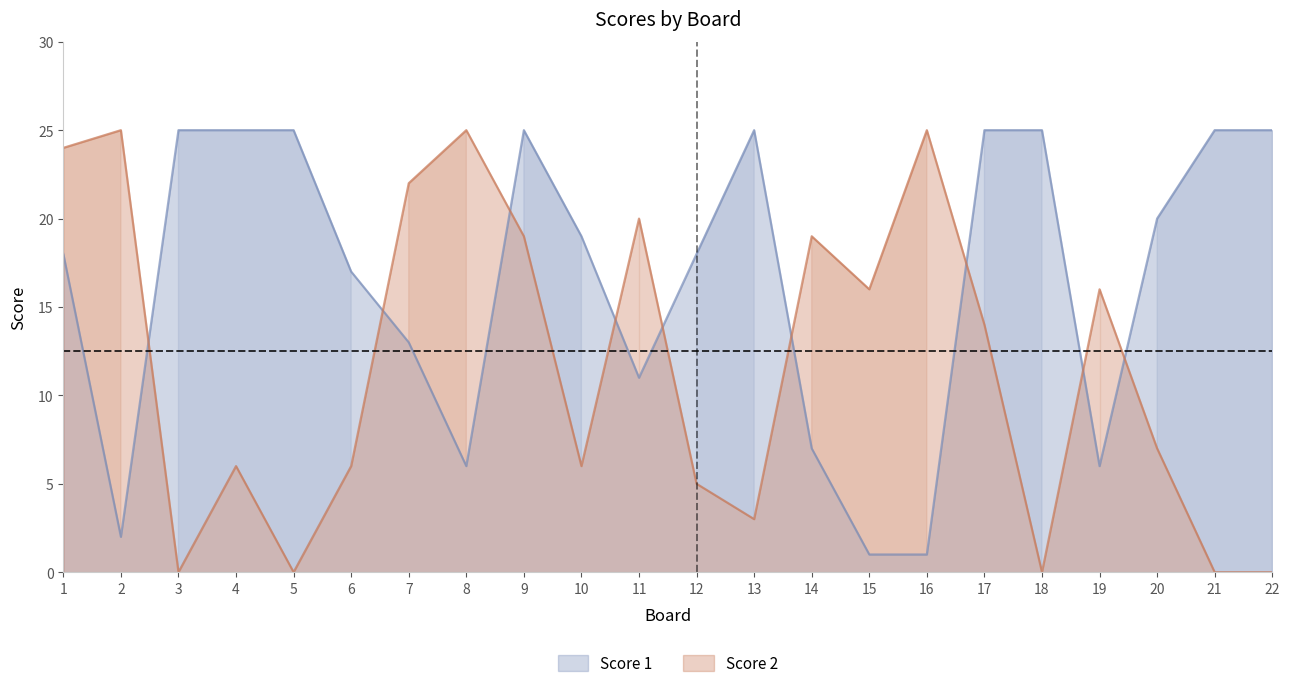

Reading right to left, what are all the values shown in this chart?

Score 1: 22=25	21=25	20=20	19=6	18=25	17=25	16=1	15=1	14=7	13=25	12=18	11=11	10=19	9=25	8=6	7=13	6=17	5=25	4=25	3=25	2=2	1=18
Score 2: 22=0	21=0	20=7	19=16	18=0	17=14	16=25	15=16	14=19	13=3	12=5	11=20	10=6	9=19	8=25	7=22	6=6	5=0	4=6	3=0	2=25	1=24